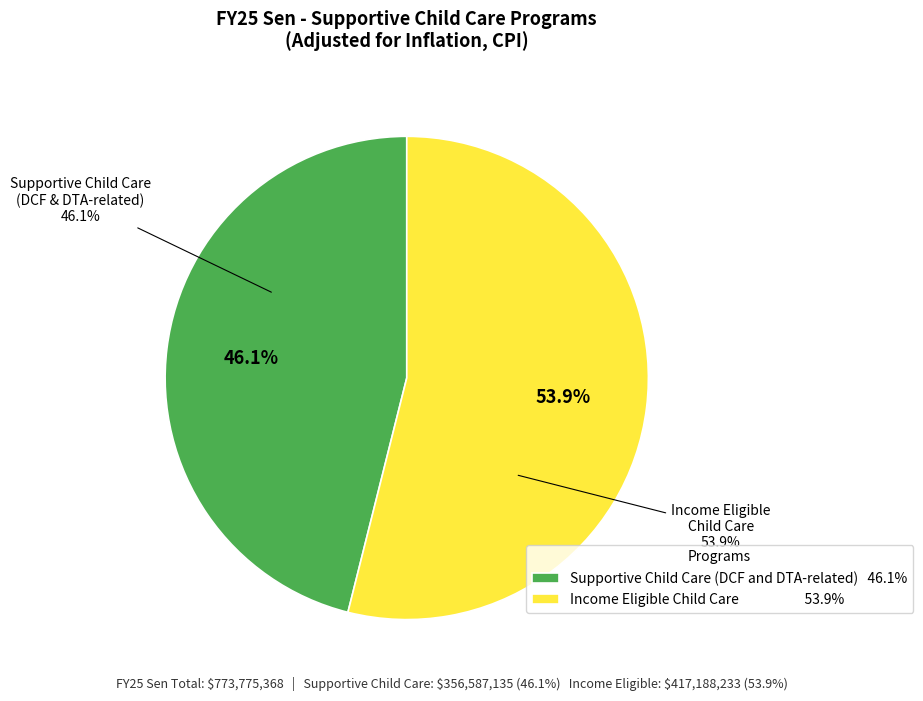

How much of the chart is everything except Income Eligible Child Care?

46.1%